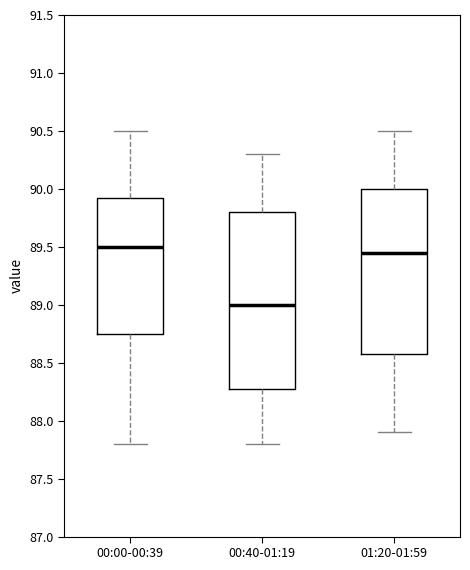

Comparing the boxes themselves (not the whiskers), which one is the tallest?

00:40-01:19